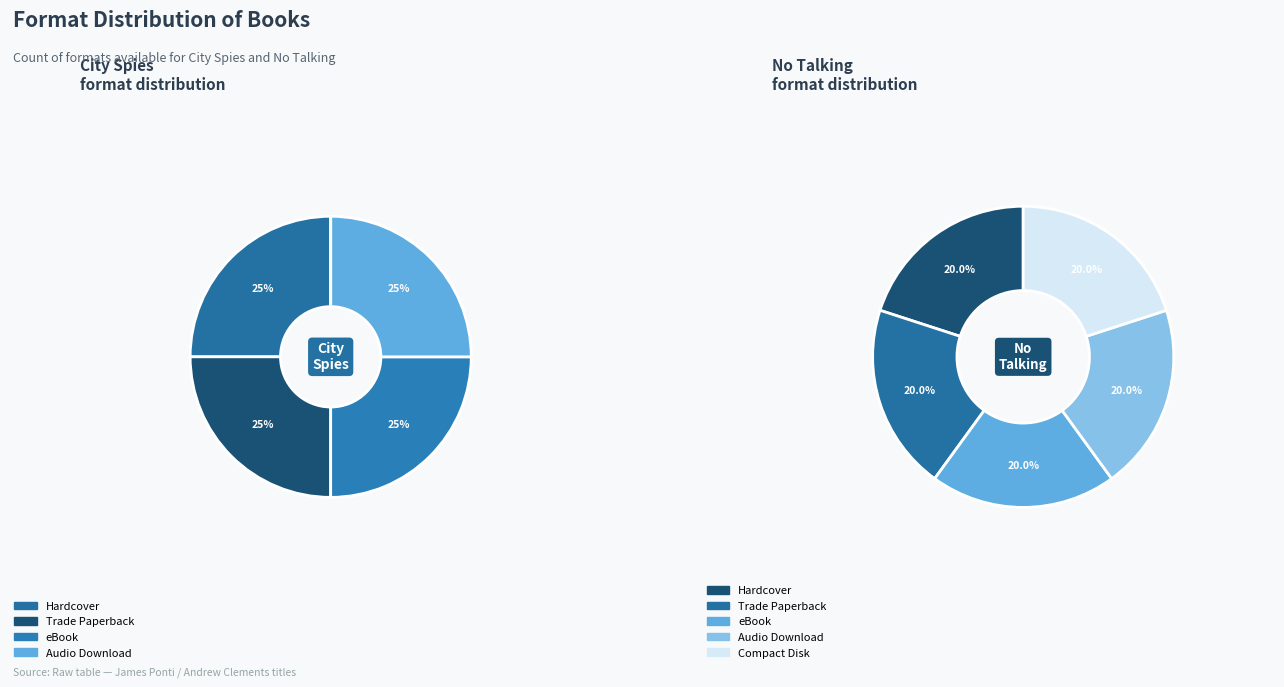

Which slice is the smallest?

Compact Disk